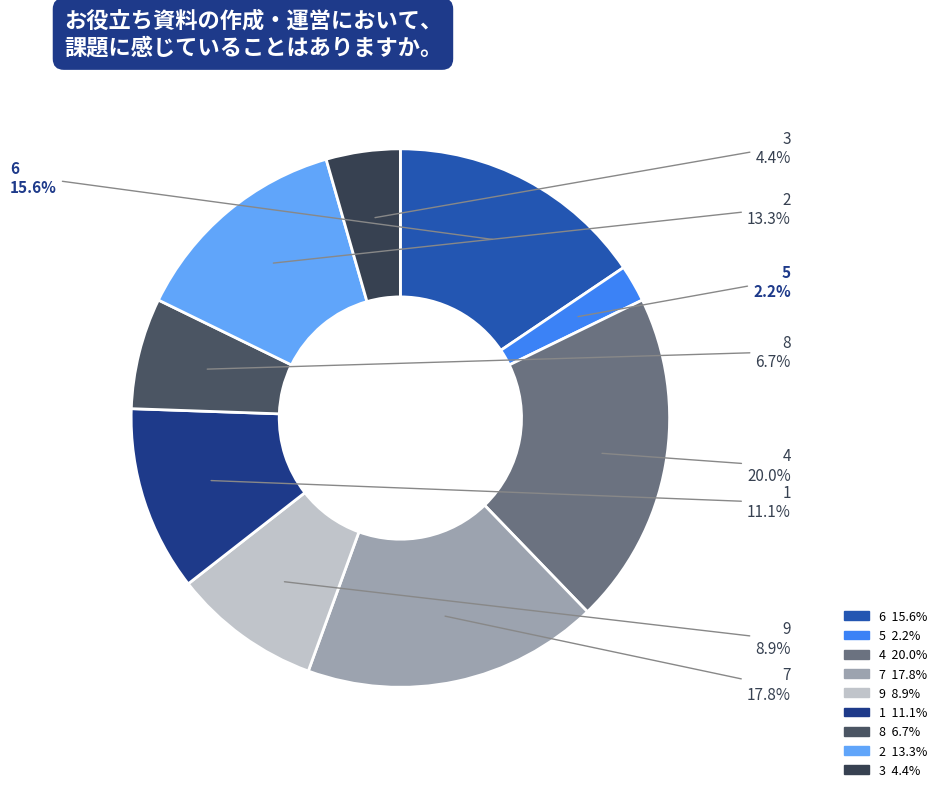

How much of the chart is everything except 7?

82.2%